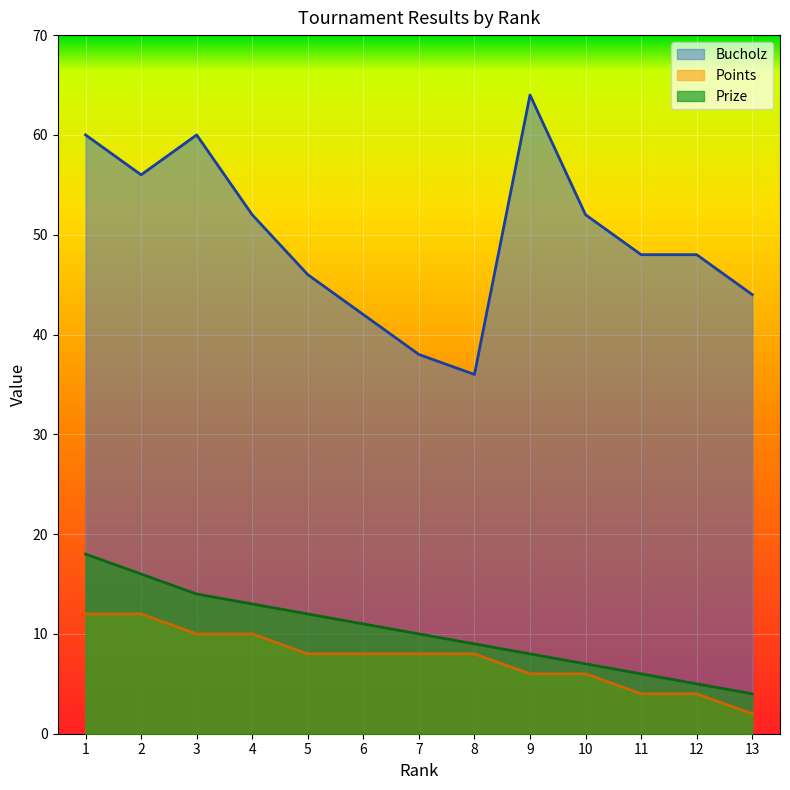

What is the spread (max minus min) of values at 10?

46